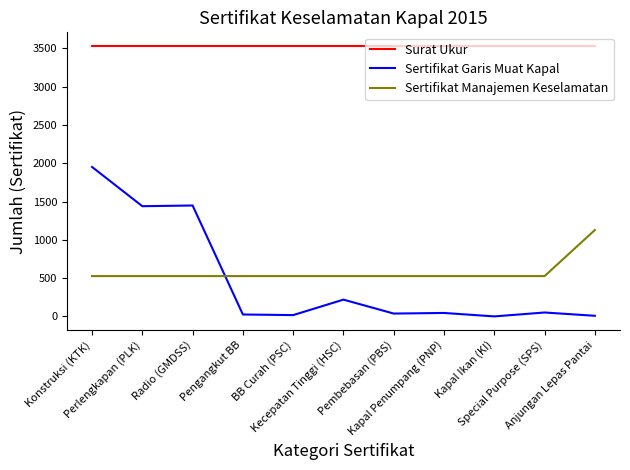

What value does the Surat Ukur series have at Perlengkapan (PLK)?

3531